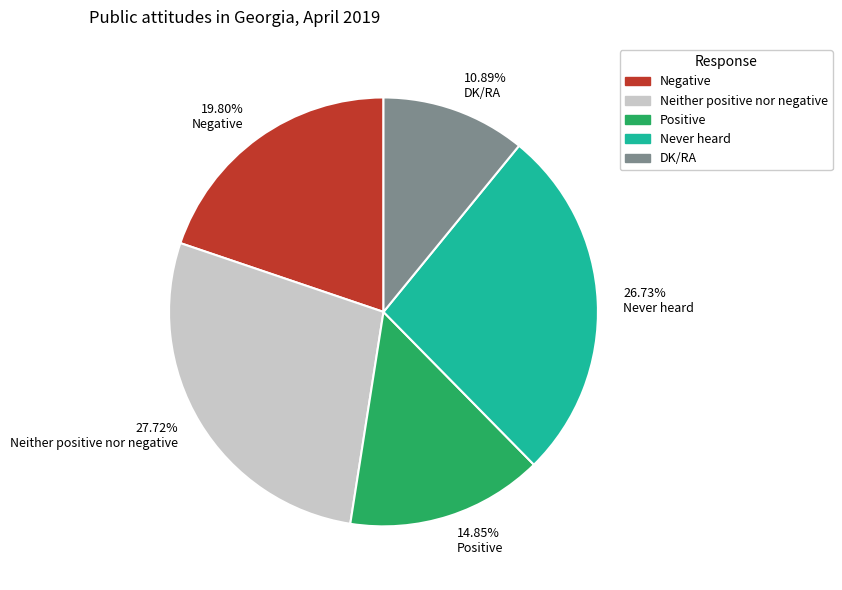

Which has a higher value, 27.72% Neither positive nor negative or 19.80% Negative?

27.72% Neither positive nor negative